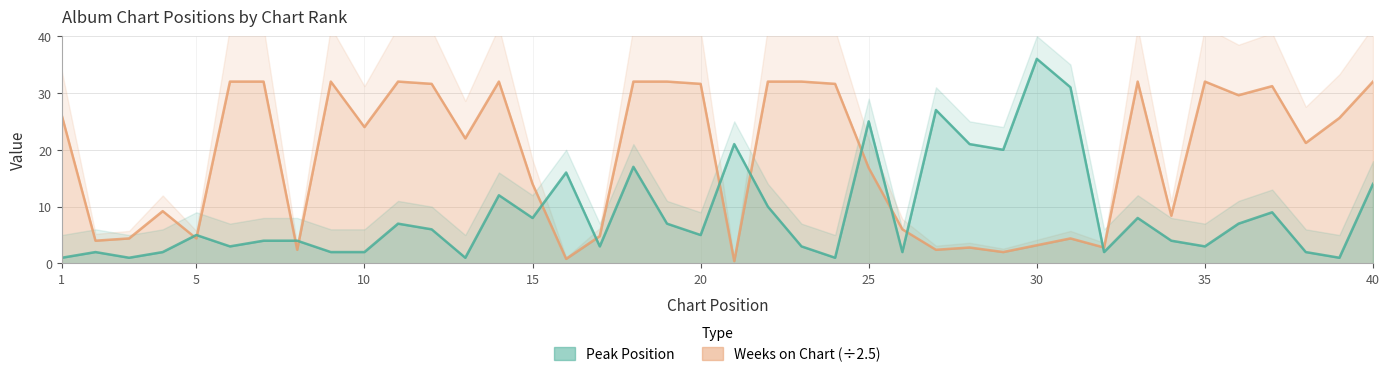

What are all the series names shown in the legend?

Peak Position, Weeks on Chart